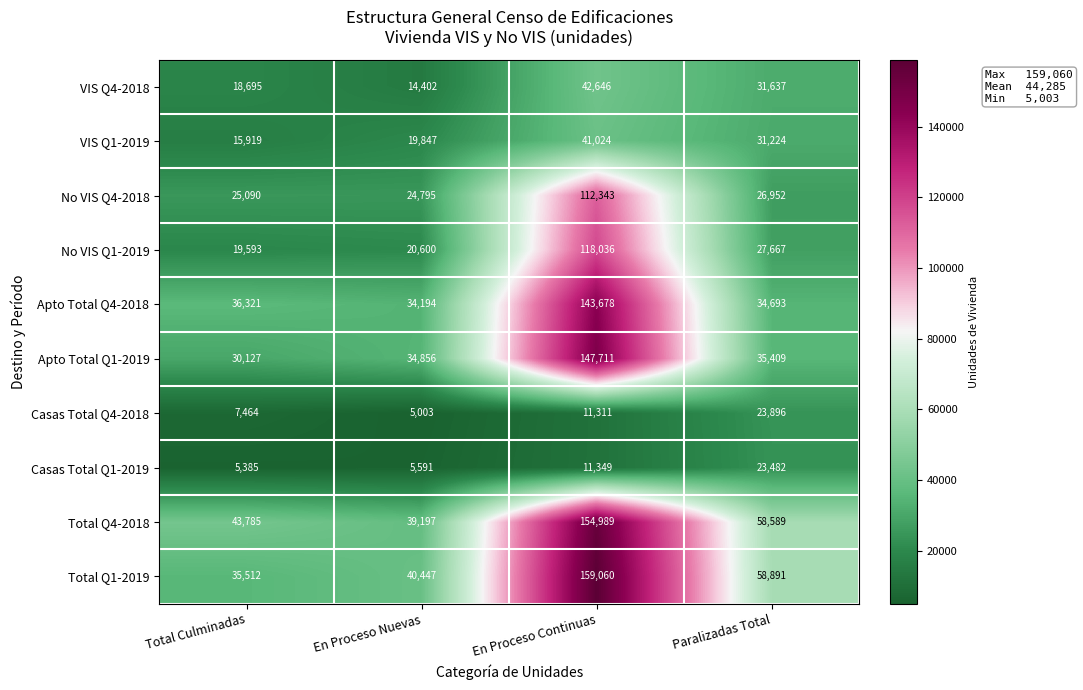

How many data points in No VIS Q4-2018 are less than 26952?

2